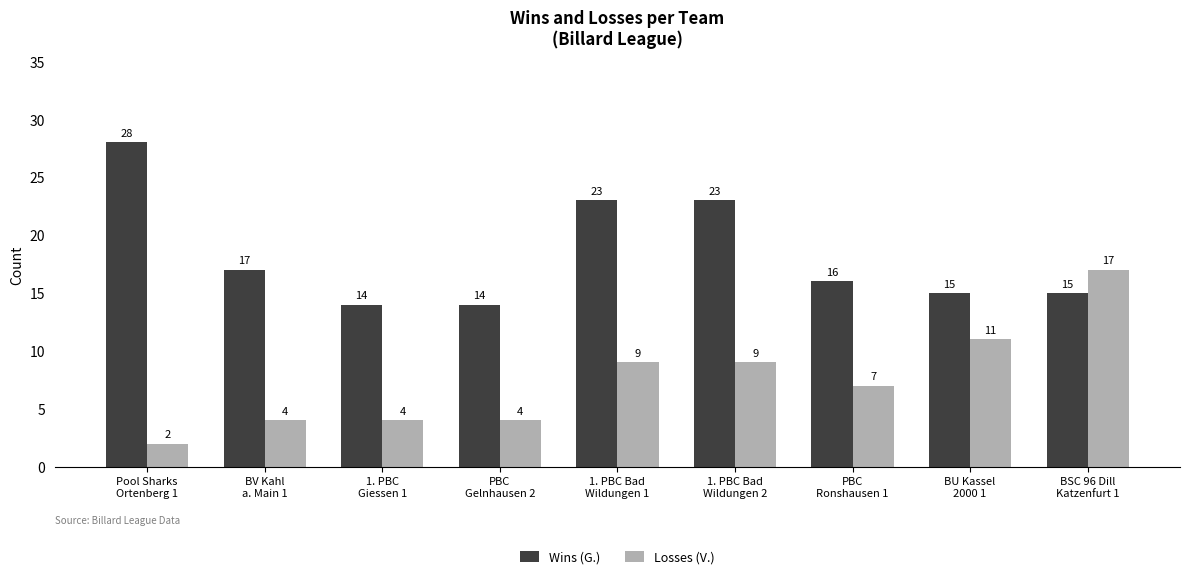

Reading left to right, what are all the values shown in this chart?

Wins (G.): 28	17	14	14	23	23	16	15	15
Losses (V.): 2	4	4	4	9	9	7	11	17